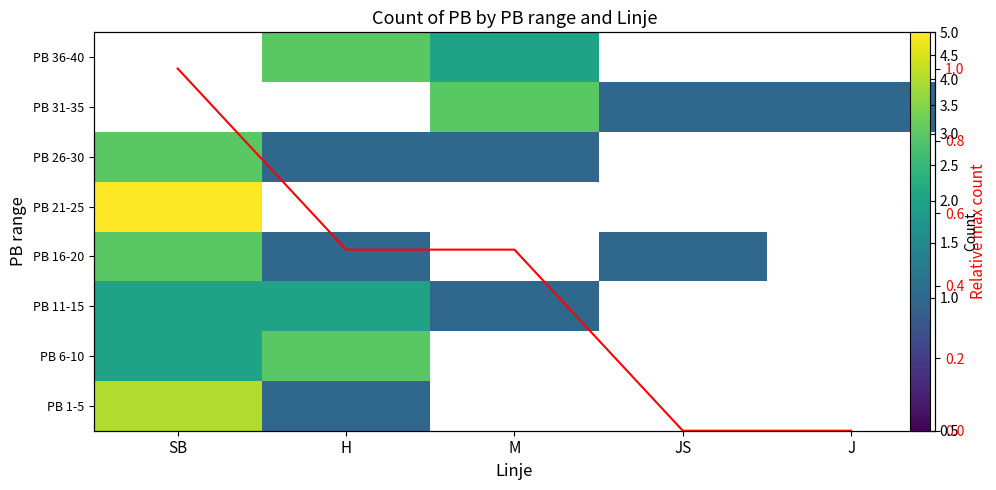

At which category does the chart reach its minimum across all series?

M